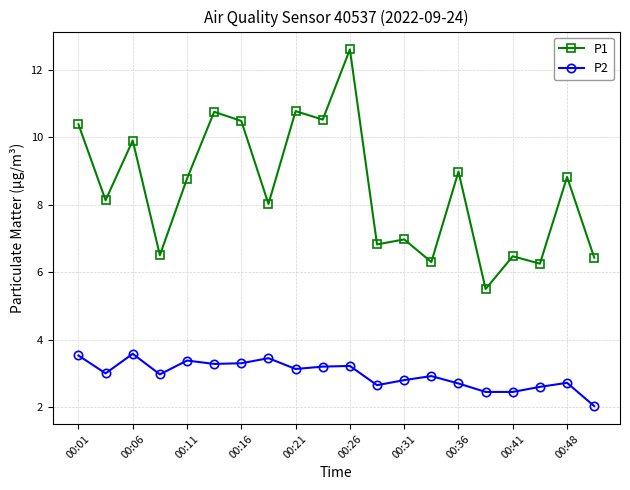

True or false: P1 and P2 intersect in this chart.

False